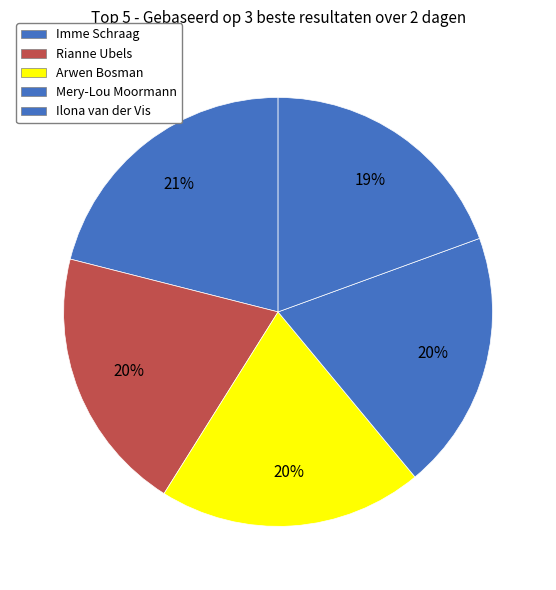

Does any single category account for the majority?

No